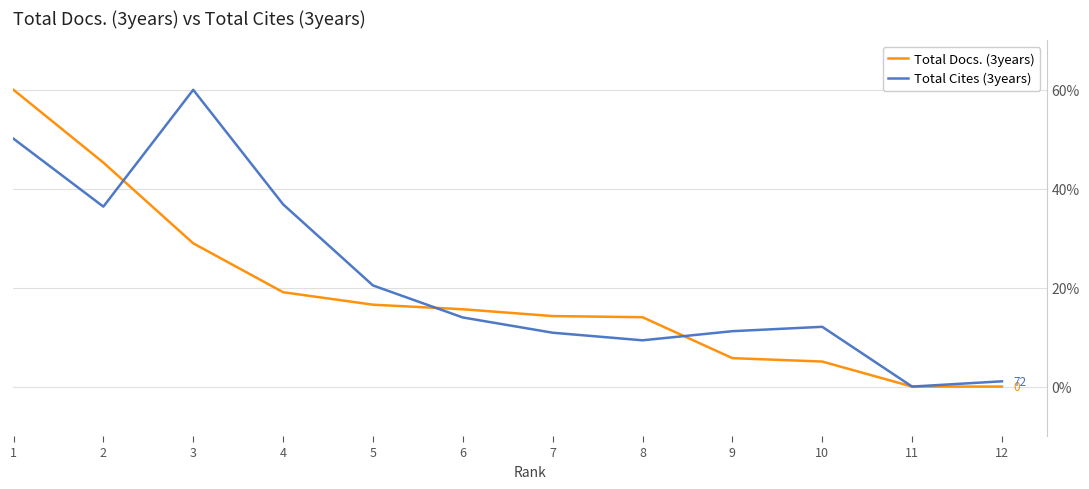

The Total Docs. (3years) series shows -20.4 at 12. True or false?

False